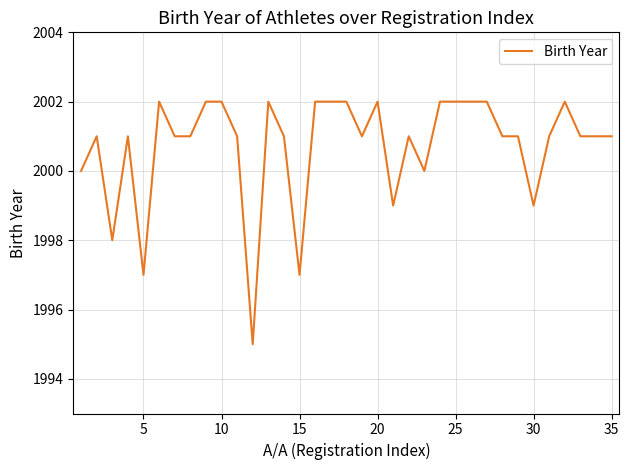

What is the greatest value displayed?

2002